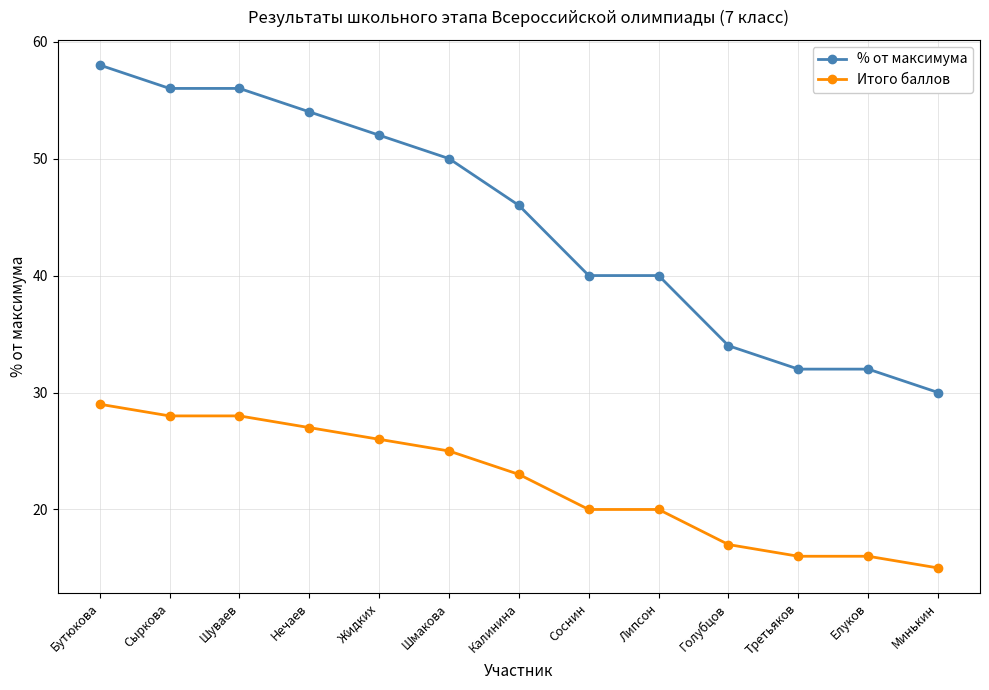

What is the average value of the Итого баллов series?

22